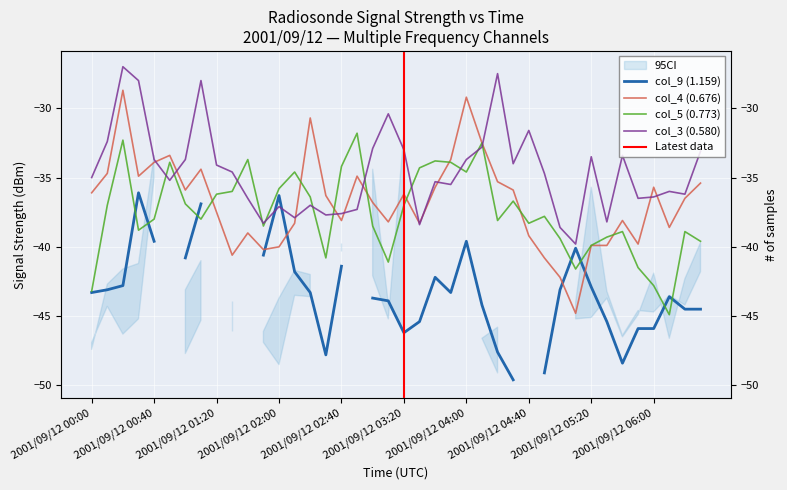

How many values in the col_5 (0.773) series are below -37?

21